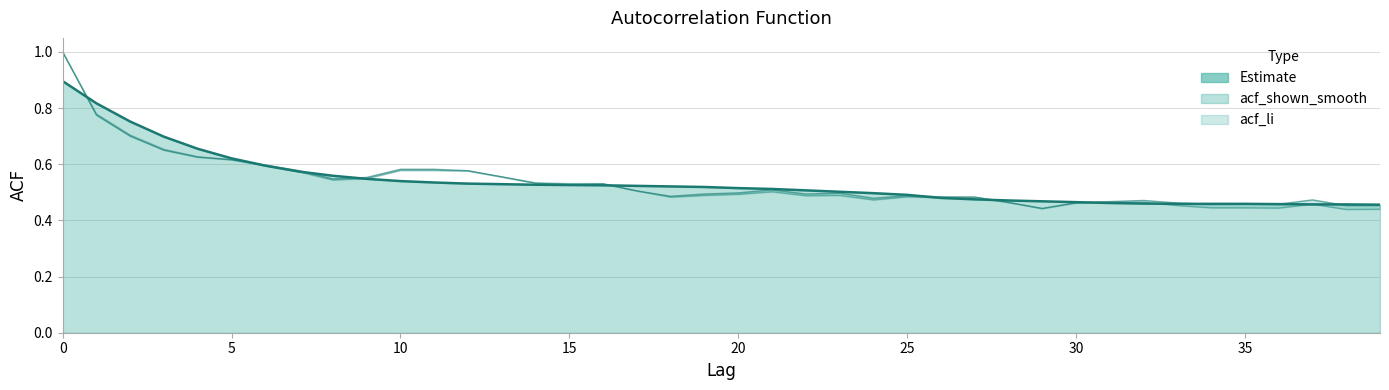

Is it true that the value at 35 is 0.4?

True